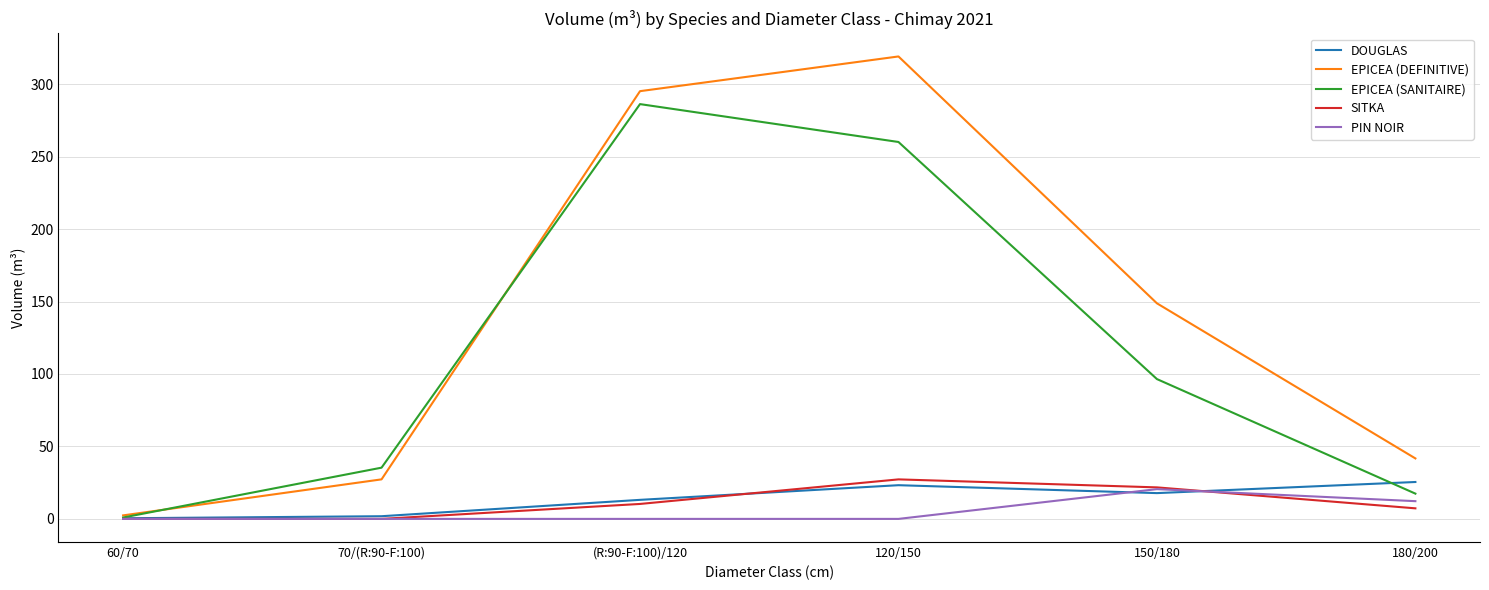

Is it true that DOUGLAS equals 17.8 at 150/180?

True